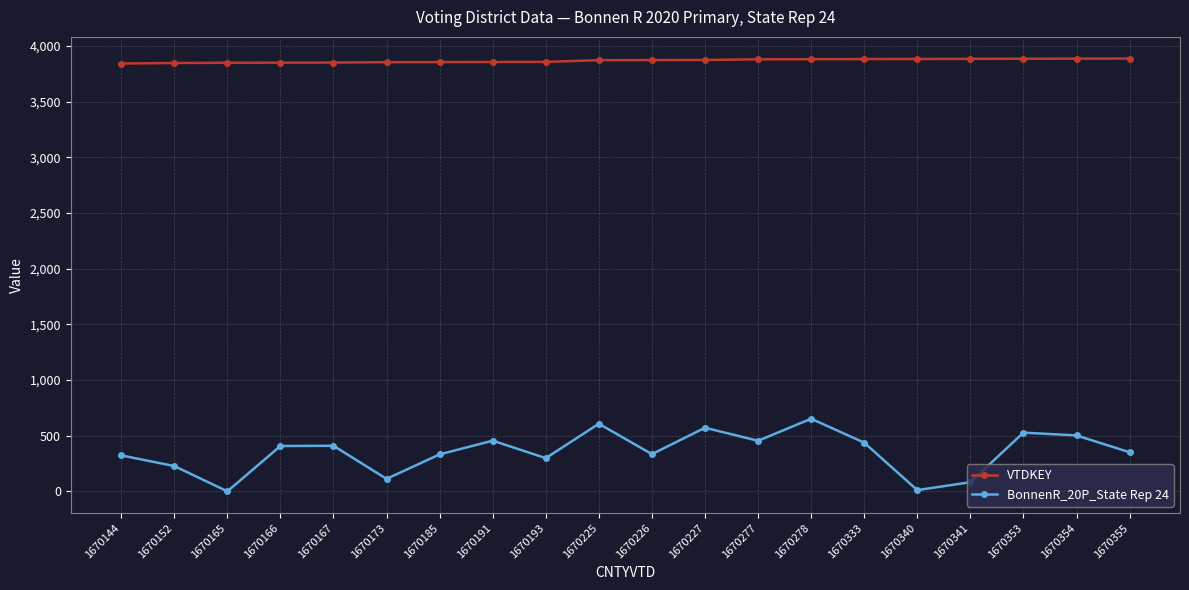

What is the average value of the VTDKEY series?

3866